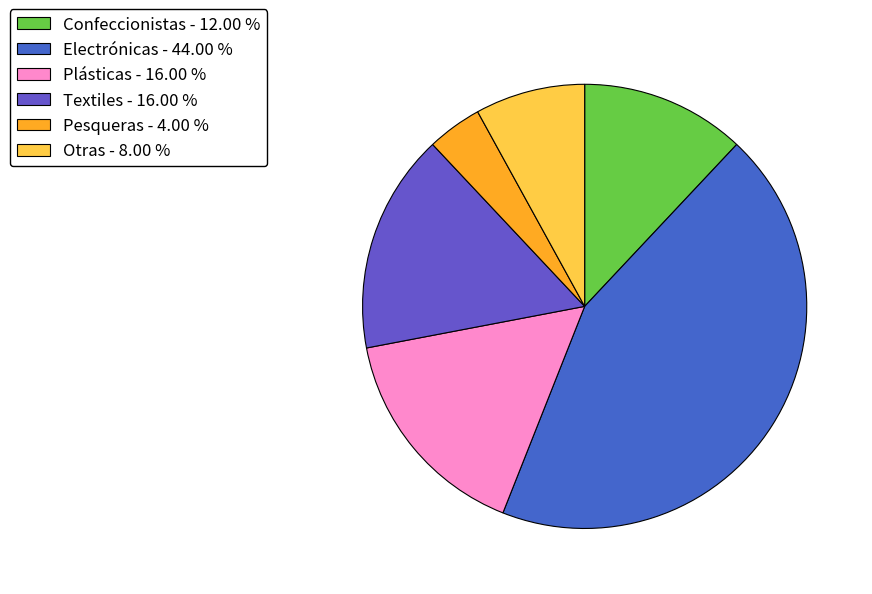

Is the sum of Plásticas and Confeccionistas greater than half?

No